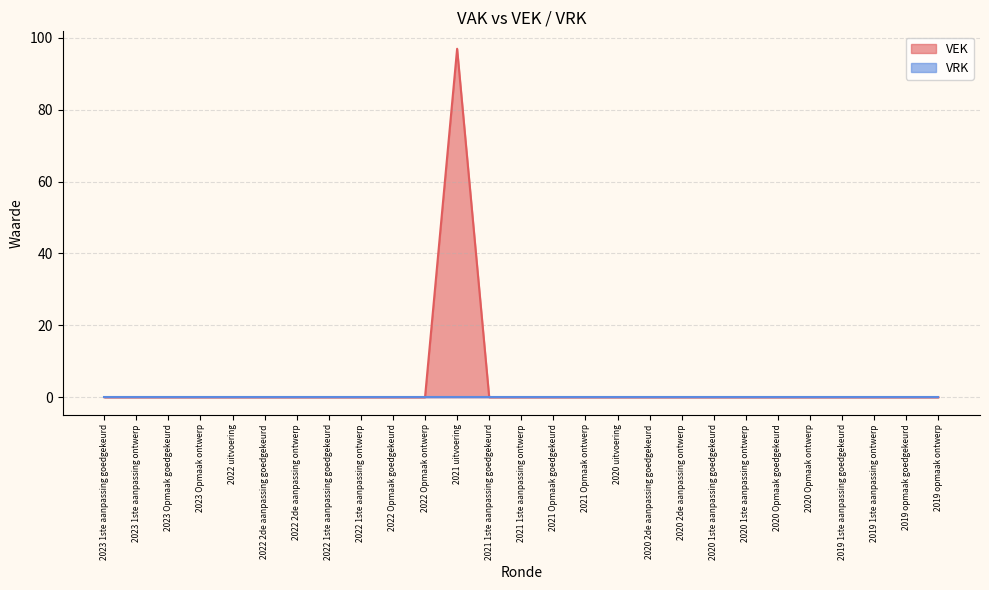

What is the label of the 18th point from the left?

2020 2de aanpassing goedgekeurd